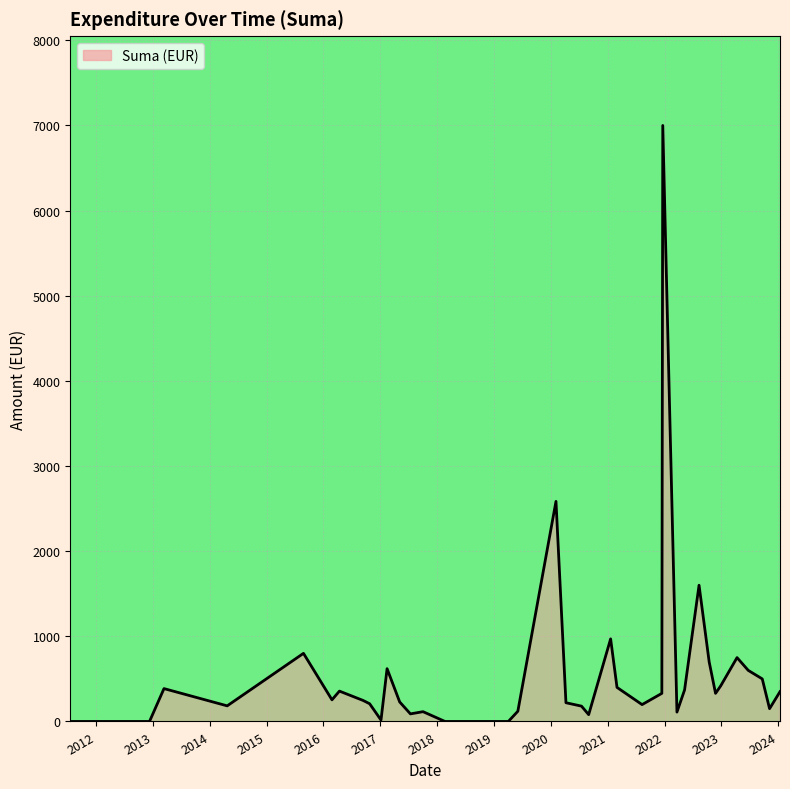

What is the difference between the maximum and minimum values?

7000.0